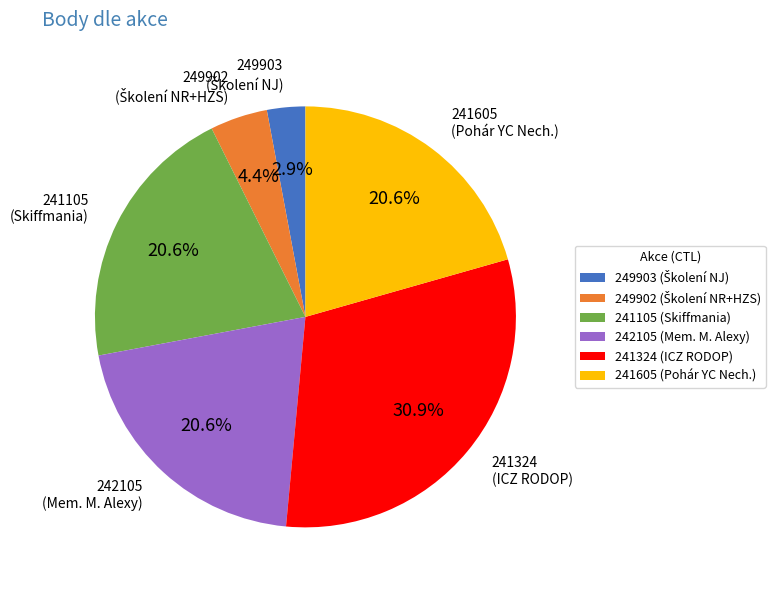

Does any single category account for the majority?

No